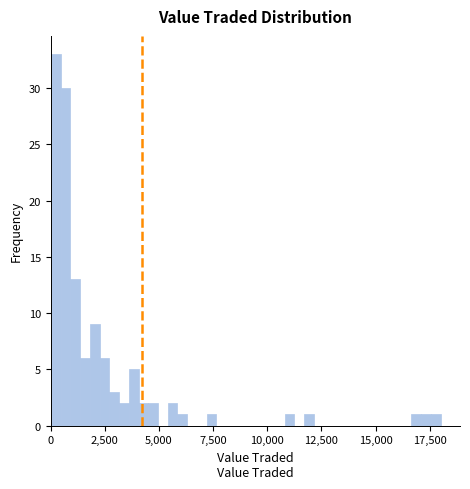

Around what value on the x-axis is the tallest bar? Give the approximate position of its centre, as read against the axis.

0